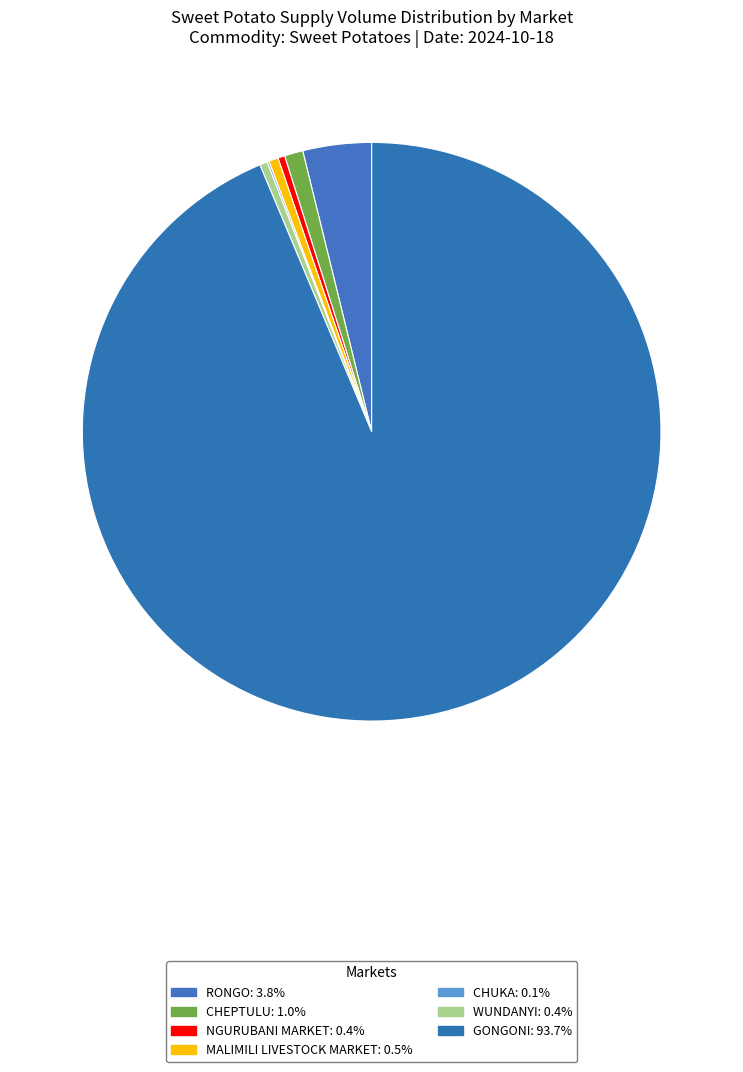

To the nearest percent, what is the average slice percentage?

14%